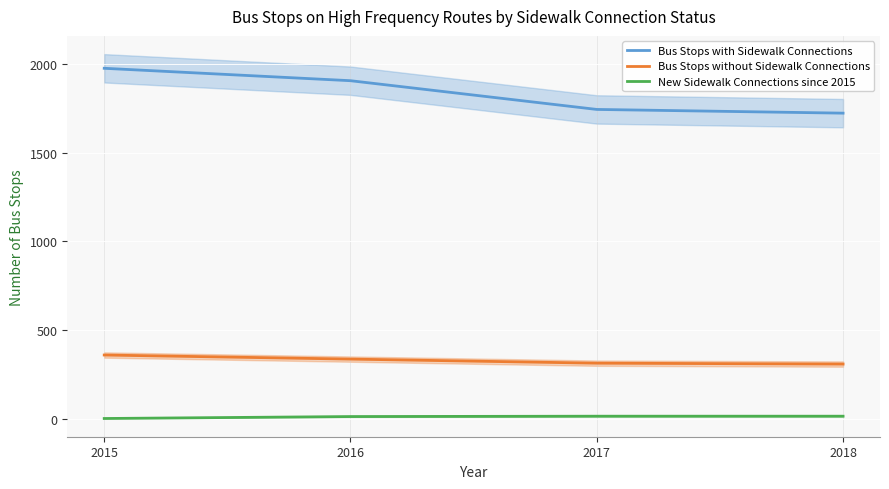

Reading left to right, transcribe all the data shown in this chart.

Bus Stops with Sidewalk Connections: 1975	1905	1743	1722
Bus Stops without Sidewalk Connections: 358	335	312	307
New Sidewalk Connections since 2015: 0	11	13	13